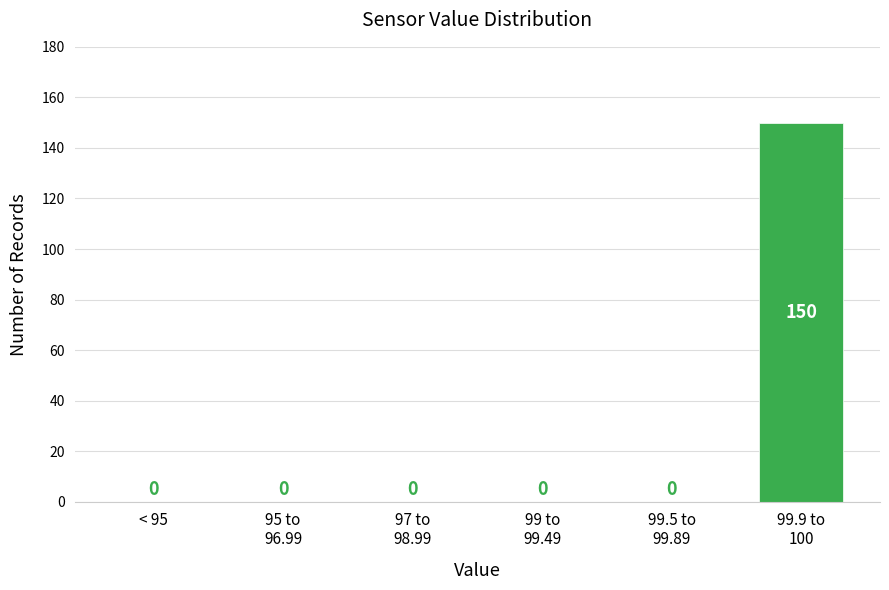

True or false: the data shows 73 at < 95.

False